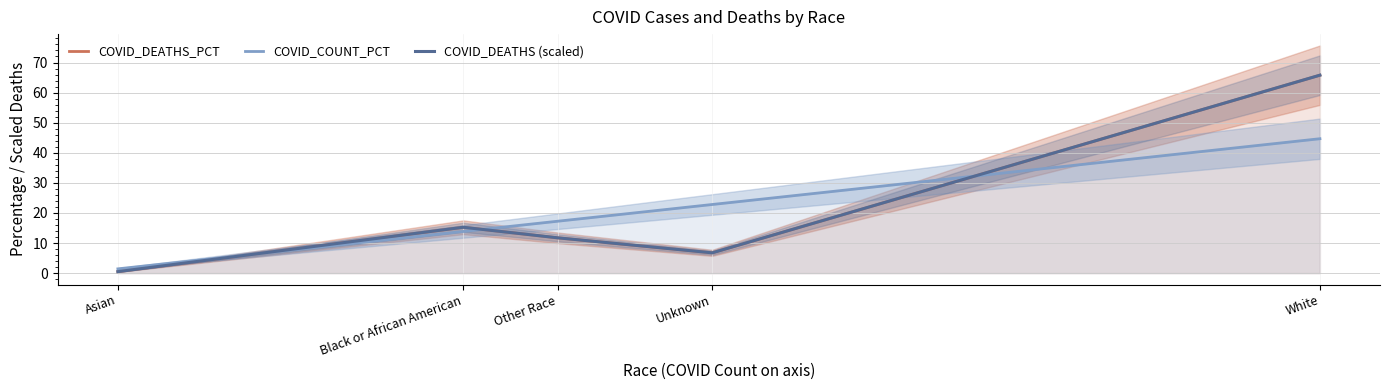

Where is the first local maximum for COVID_DEATHS_PCT?

Black or African American